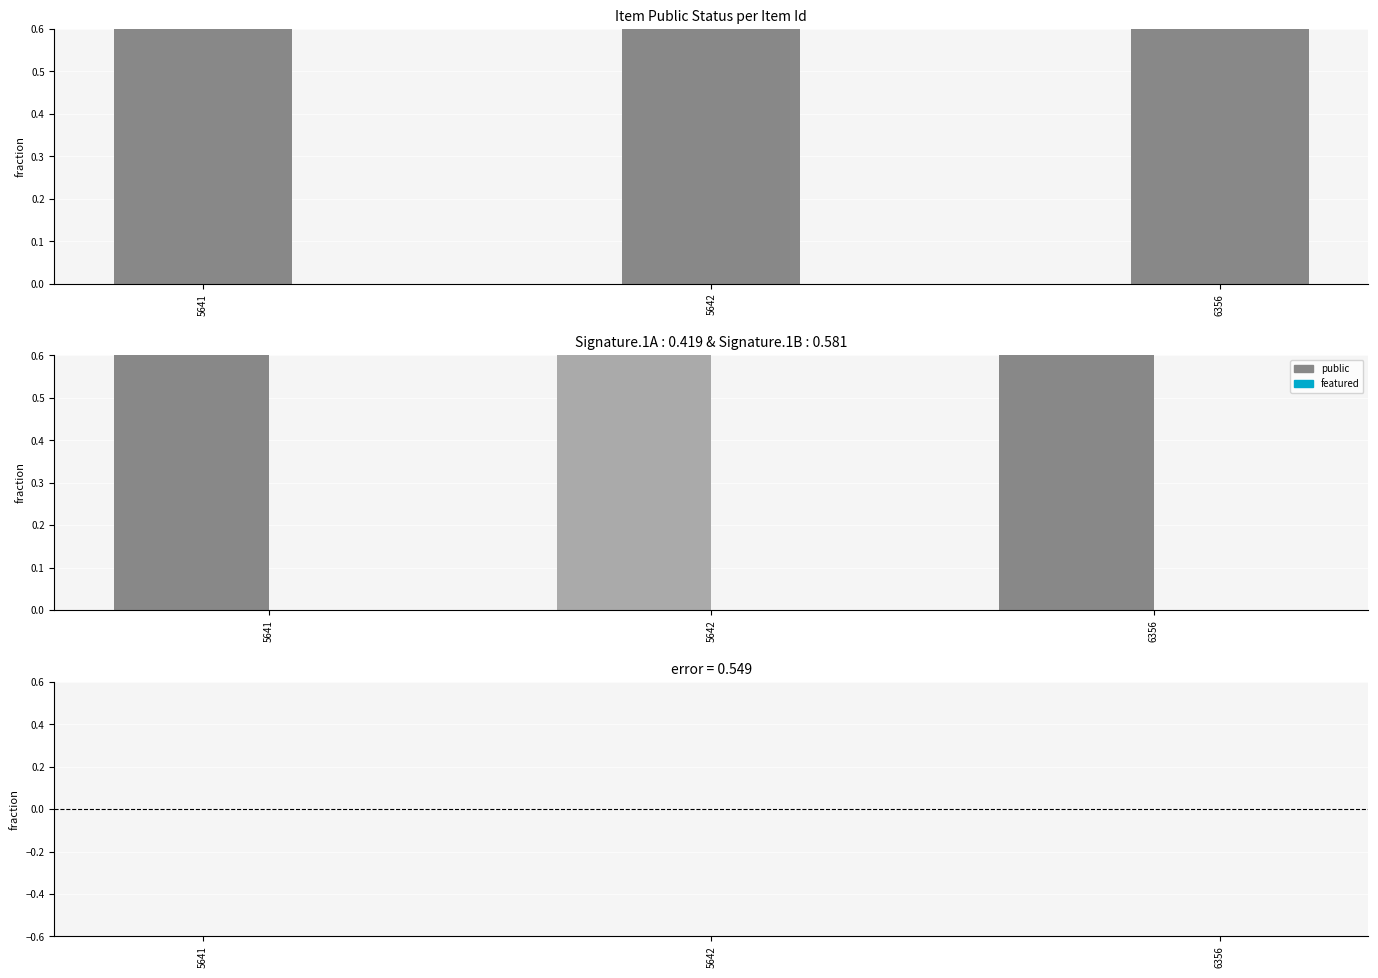

At which label is error closest to 0?

5641